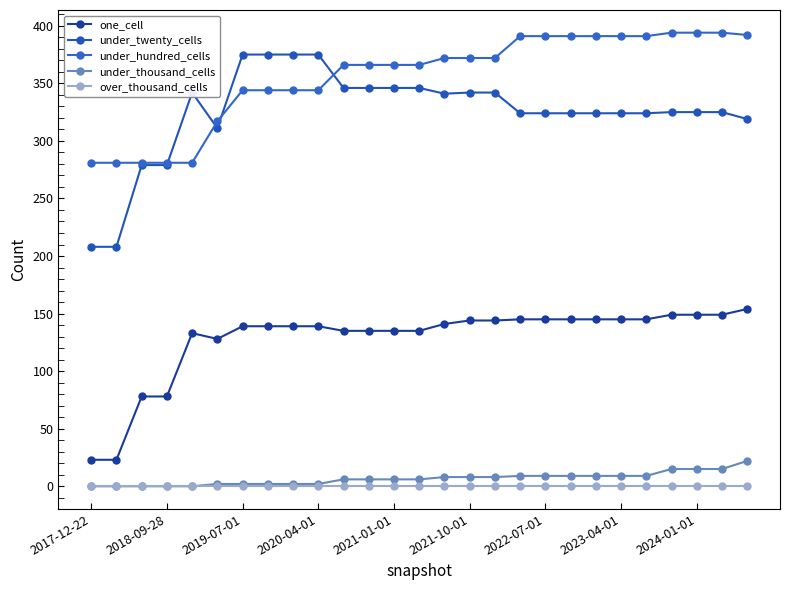

What is the maximum value for under_thousand_cells?

22